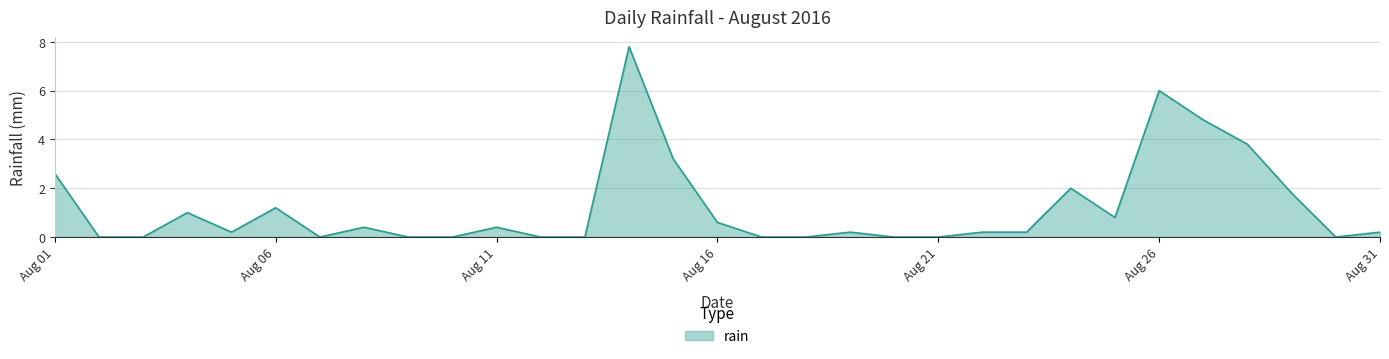

What is the maximum value shown in the chart?

7.8